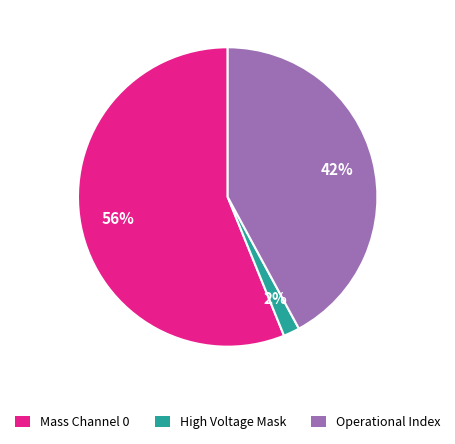

The High Voltage Mask slice represents 15% of the pie. True or false?

False